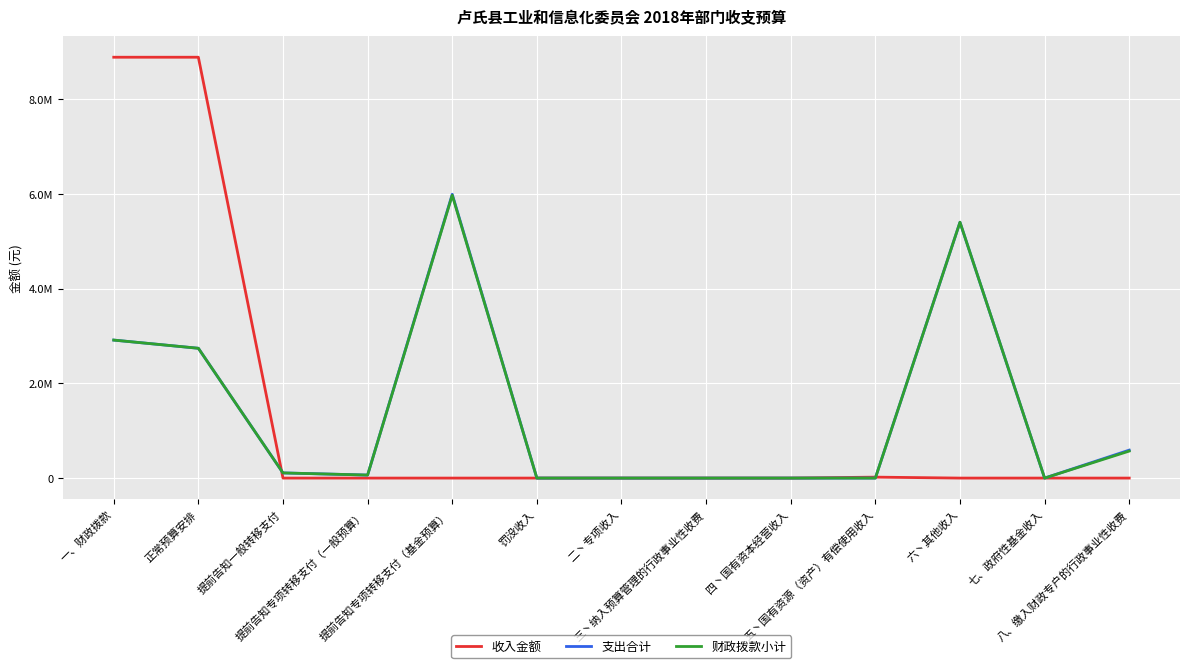

What position from the left is 四丶国有资本经营收入?

9